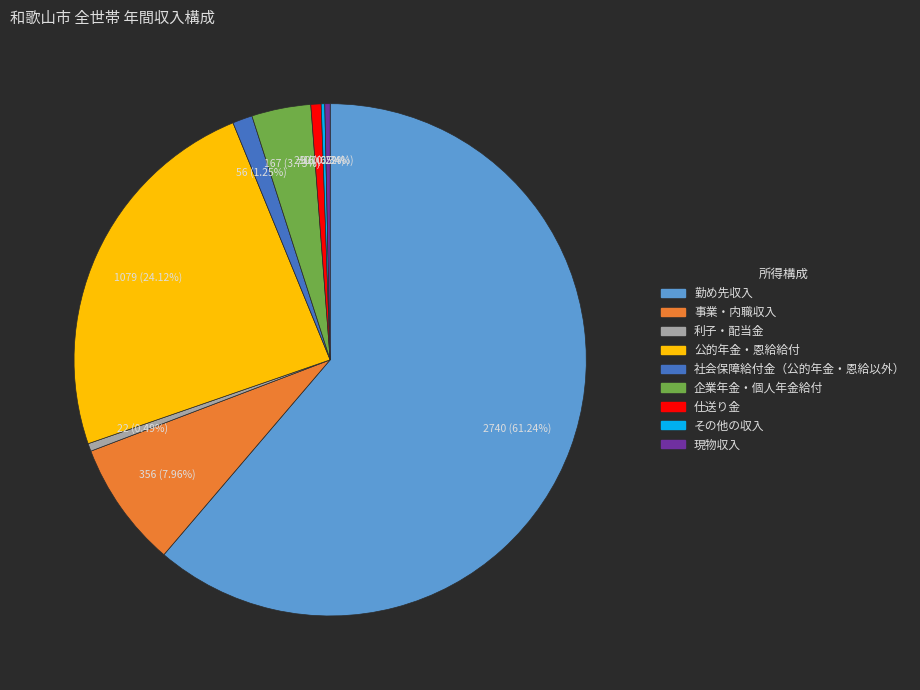

Which has a higher value, 公的年金・恩給給付 or 勤め先収入?

勤め先収入